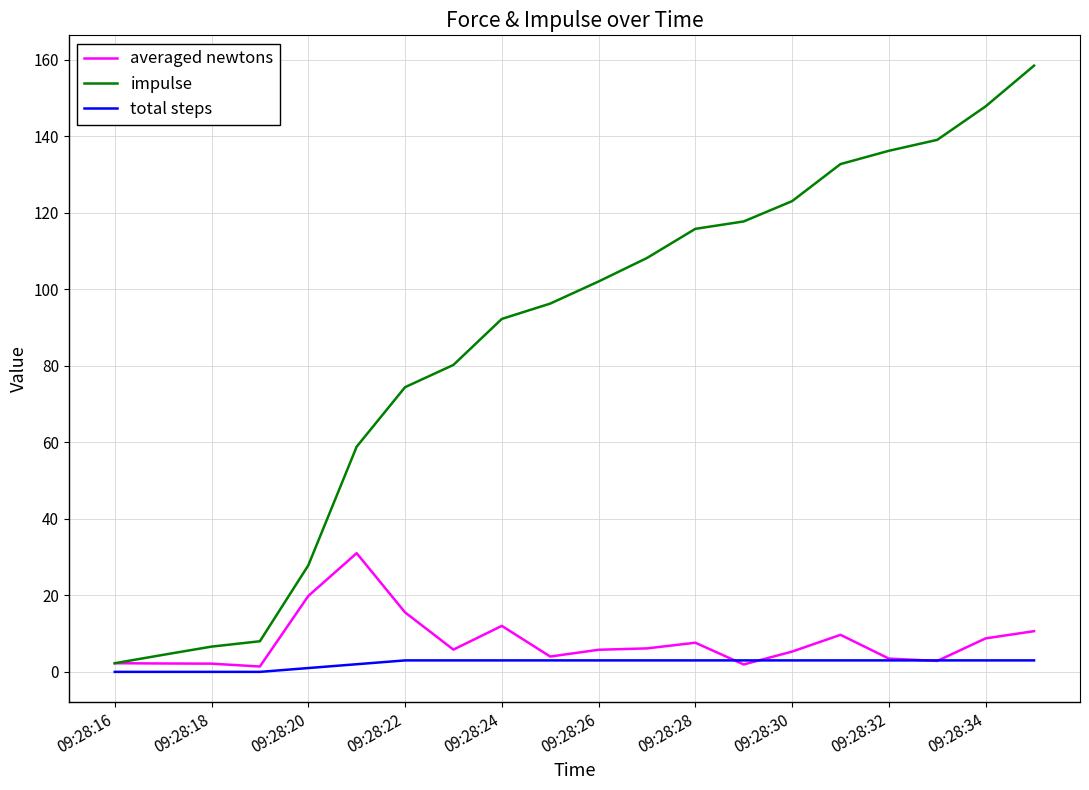

Does the chart have visible grid lines?

Yes